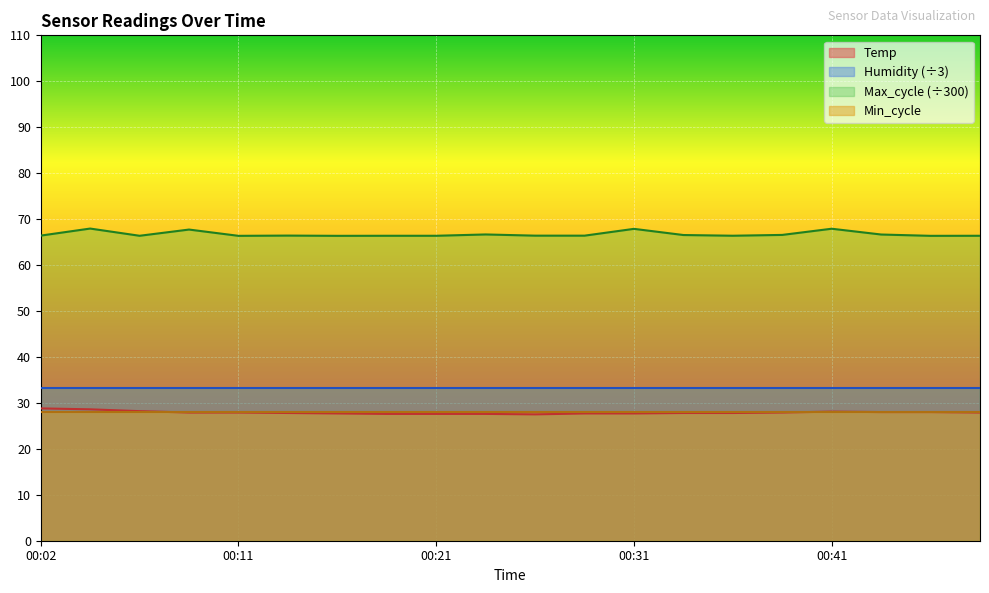

What is the maximum value for Temp?

28.8